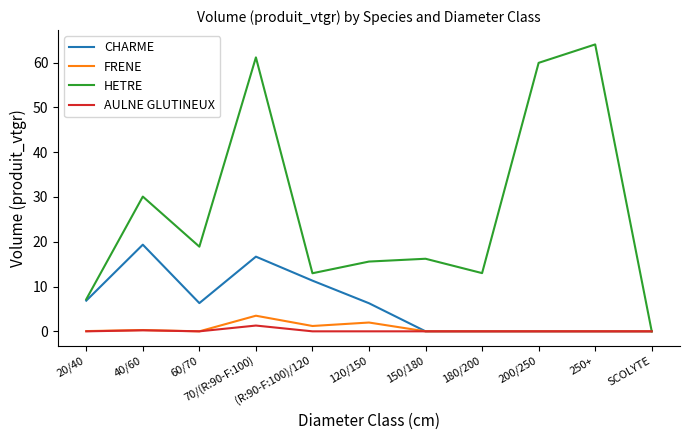

How many lines are shown in the chart?

4